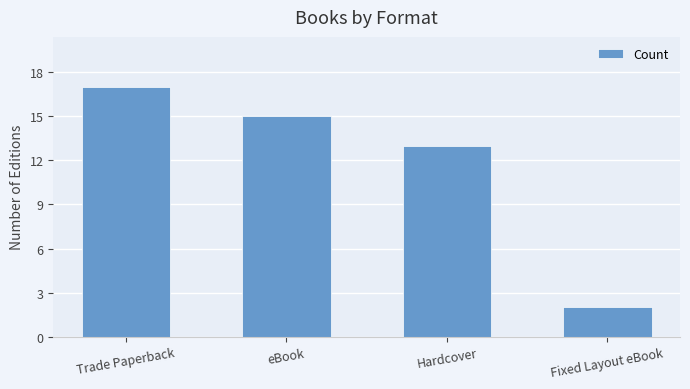

Reading left to right, transcribe all the data shown in this chart.

Trade Paperback=17	eBook=15	Hardcover=13	Fixed Layout eBook=2